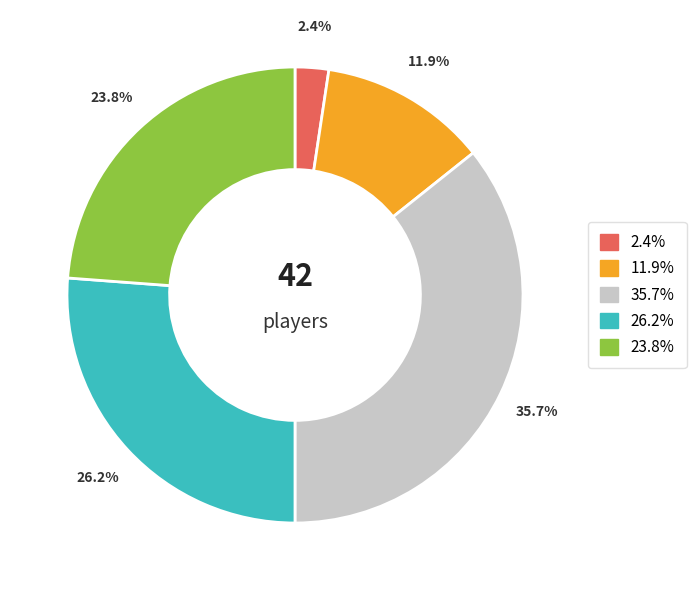

Does 23.8% account for over 50% of the chart?

No